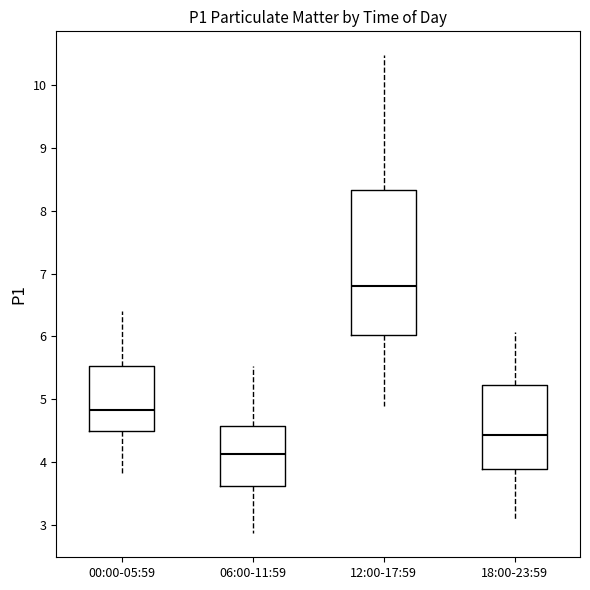

Which box has the lowest median line?

06:00-11:59